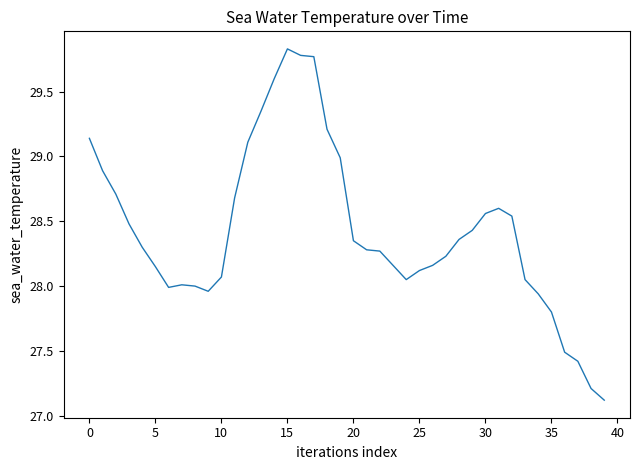

What is the difference between the maximum and minimum values?

2.7